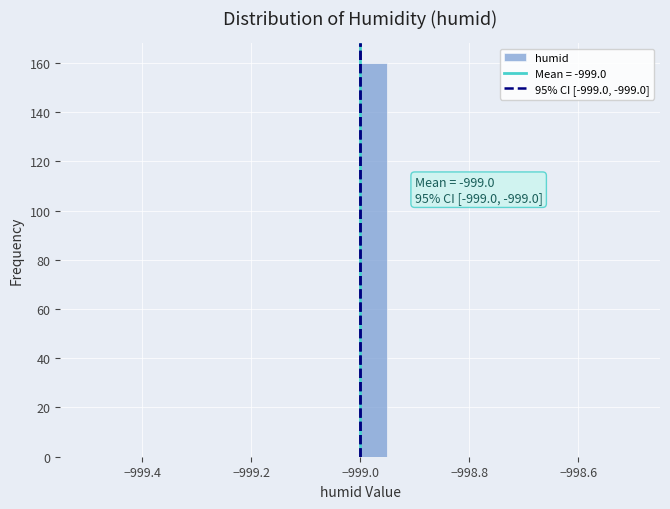

Read against the x-axis, roughly where is the centre of the tallest bar?

-998.98